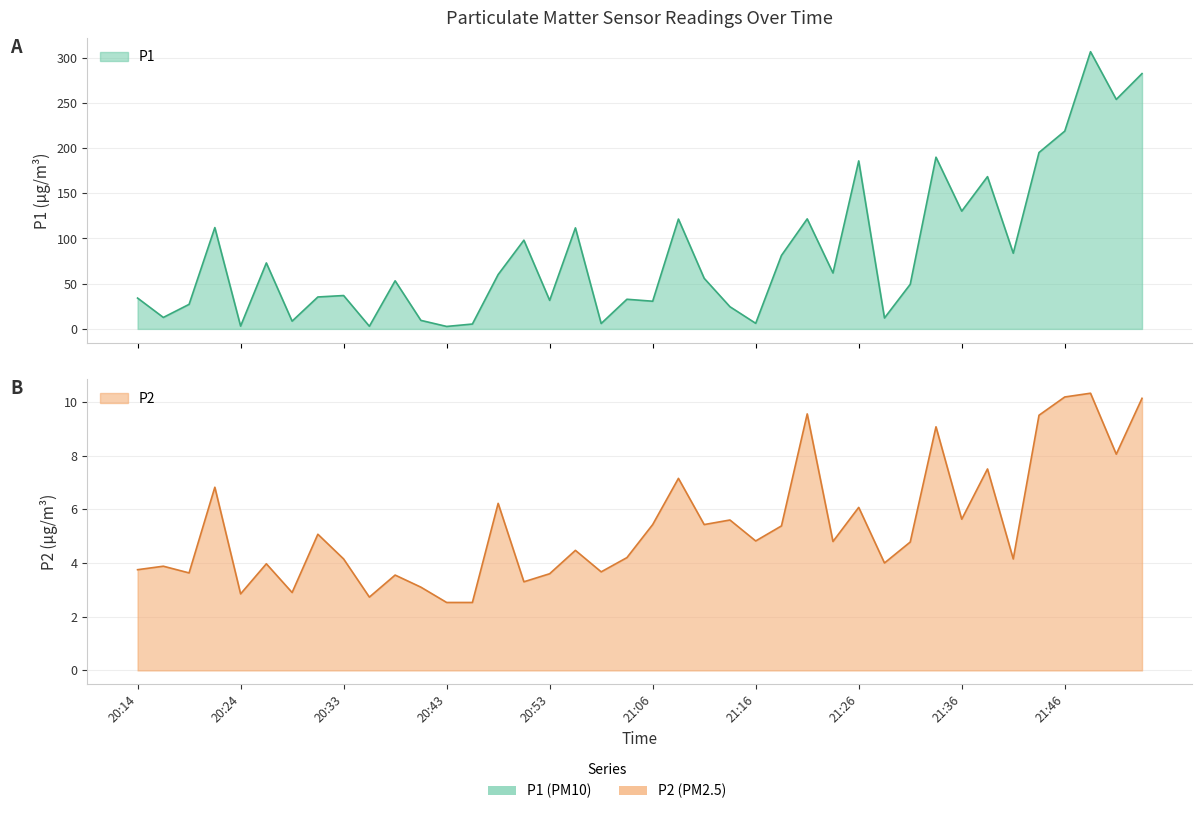

What is the value of the P2 point at the 7th from the left?

2.9